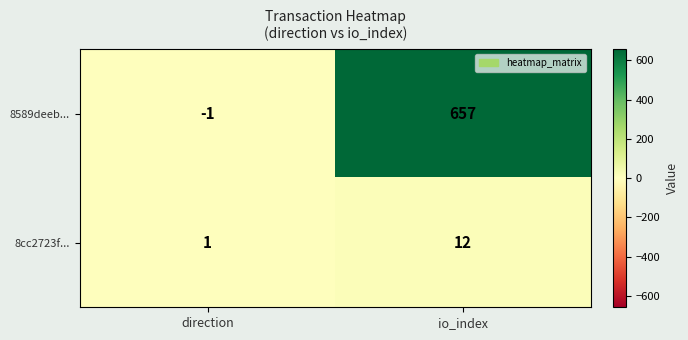

The value of 8589deeb... at io_index is 252. True or false?

False